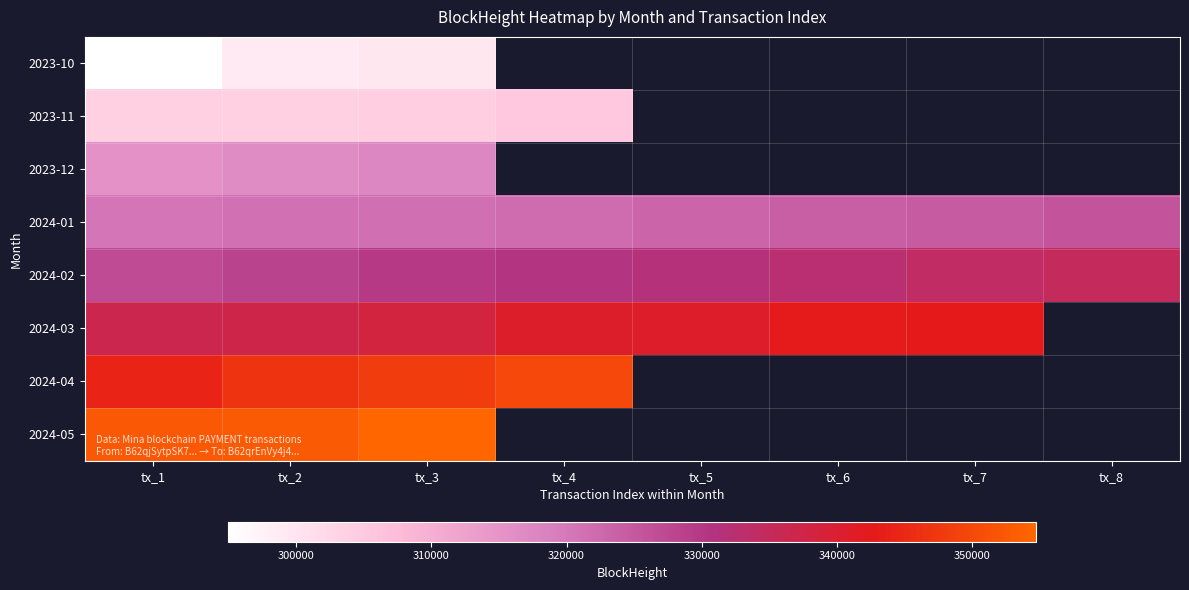

Is the value of 2024-04 at tx_5 greater than the value of 2024-01 at tx_8?

No